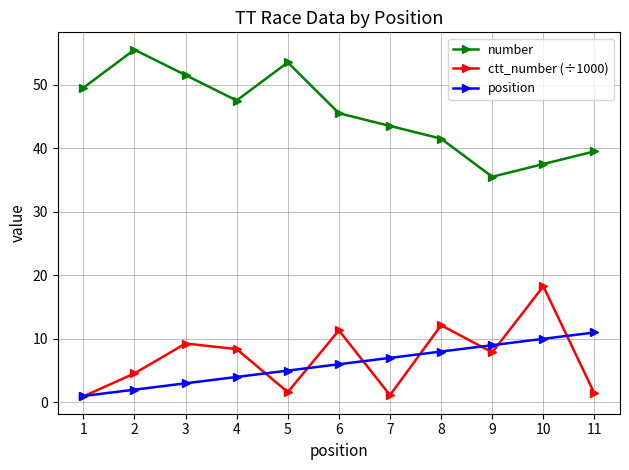

The position series shows 11.0 at 11. True or false?

True